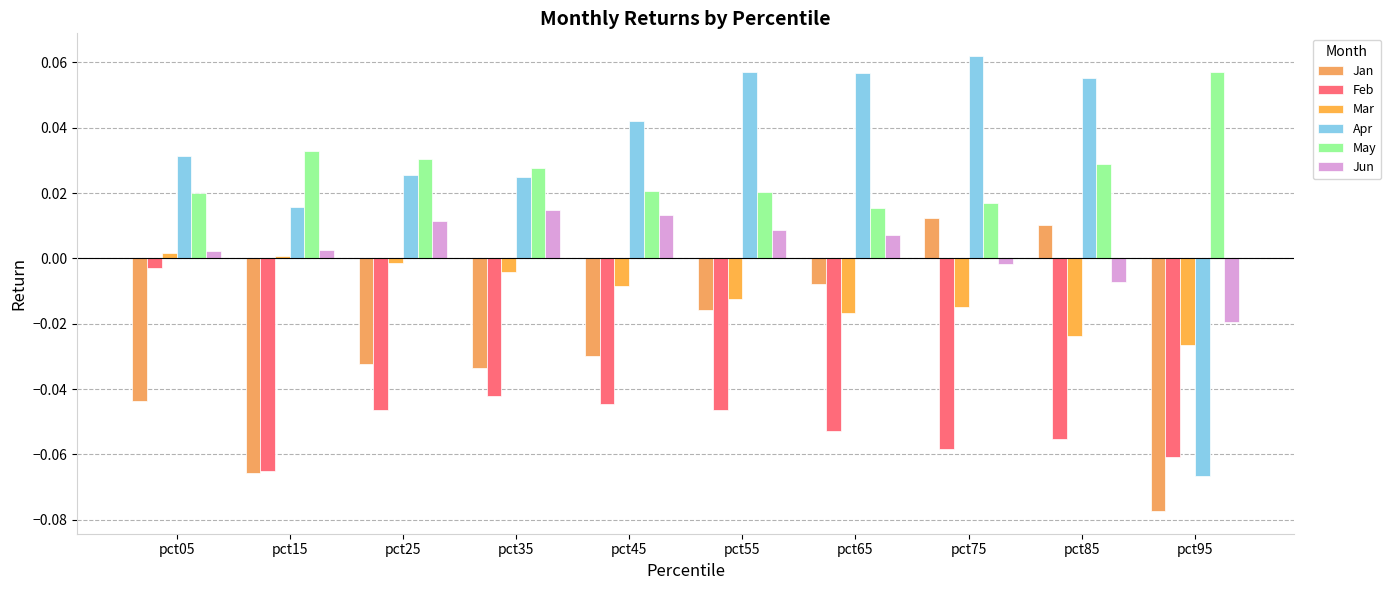

How many bars are there in each group?

6